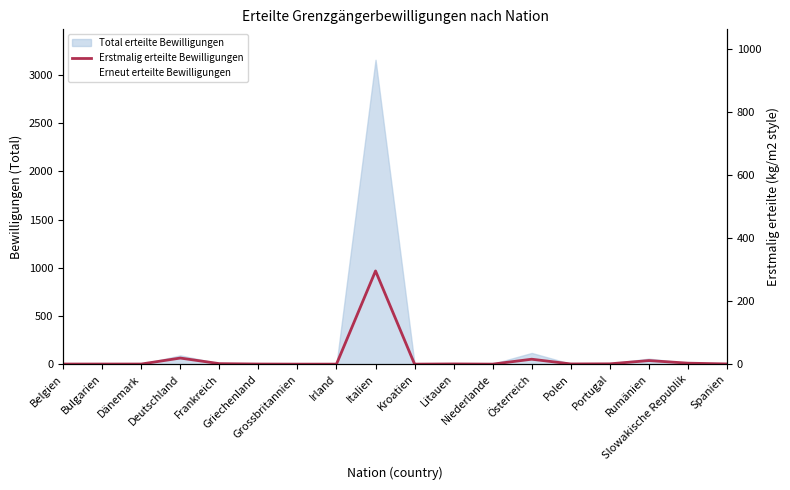

The Erstmalig erteilte Bewilligungen series shows 0 at Grossbritannien. True or false?

True